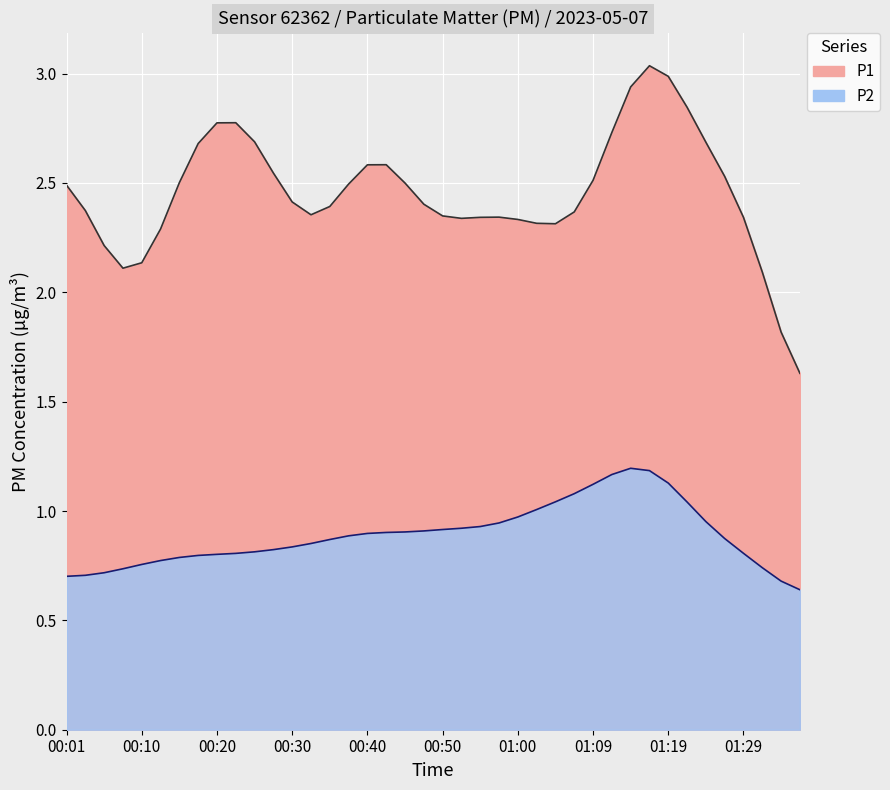

How many lines are shown in the chart?

2